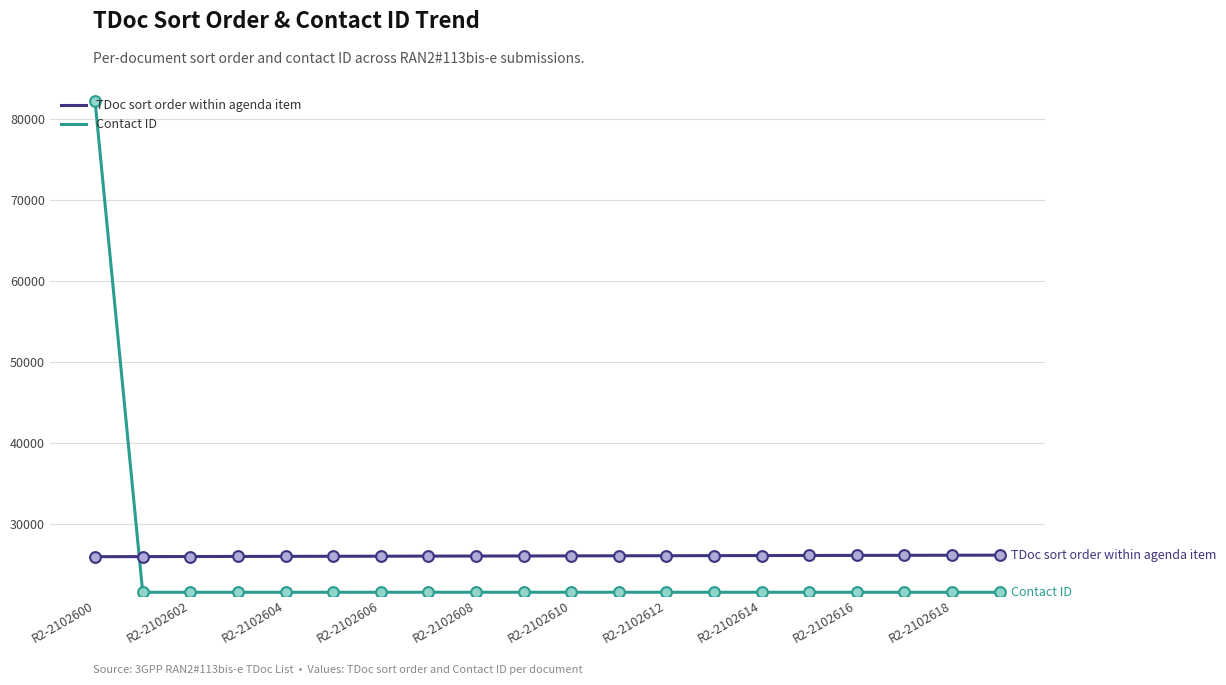

Which series has the largest range (max minus min)?

Contact ID